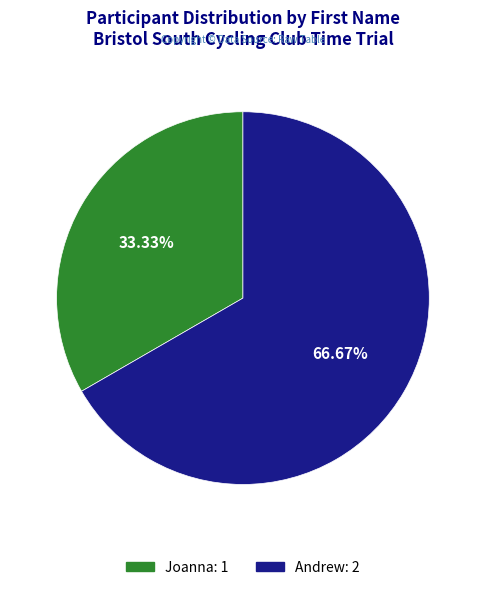

To the nearest percent, what is the difference between the largest and smallest slice percentages?

33%